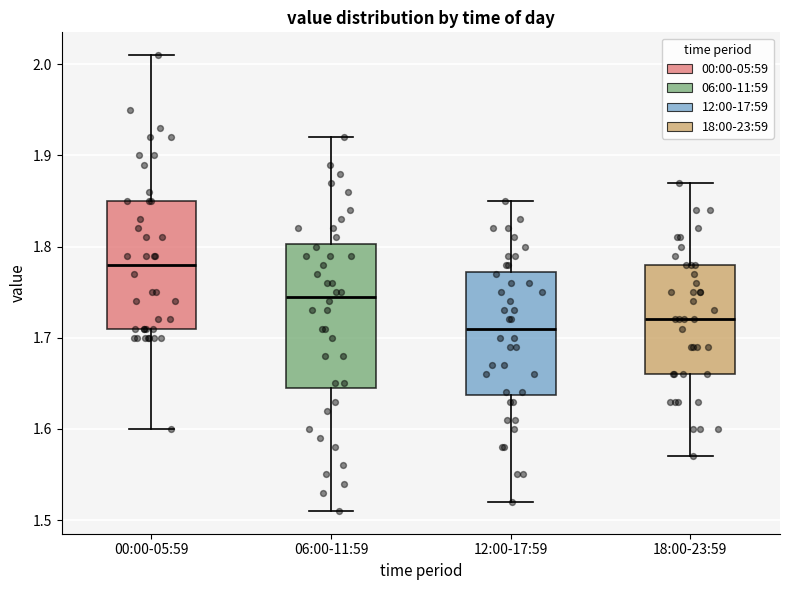

Reading left to right, transcribe this box plot: for each box, give where its median line is, the range the box spans, and where its two whiskers end, as read against the y-axis. The values are not printed on the chart, so give them approximately, as read against the axis.

00:00-05:59: median 1.78, box 1.71 to 1.85, whiskers 1.60 to 2.01
06:00-11:59: median 1.75, box 1.65 to 1.80, whiskers 1.51 to 1.92
12:00-17:59: median 1.71, box 1.64 to 1.77, whiskers 1.52 to 1.85
18:00-23:59: median 1.72, box 1.66 to 1.78, whiskers 1.57 to 1.87